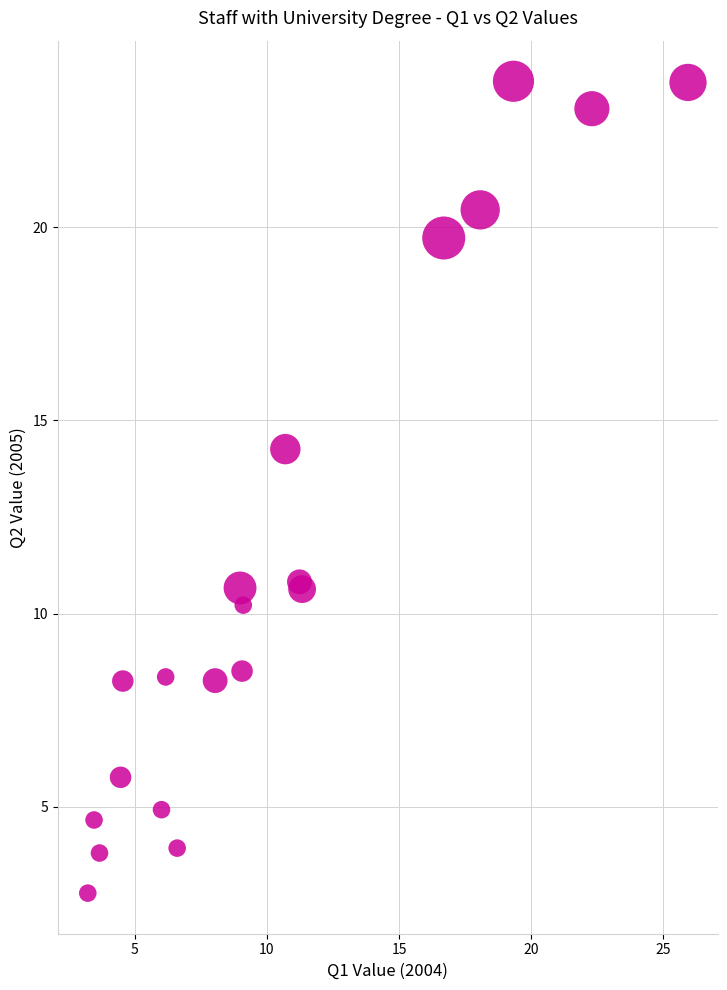

What Y value in the scatter plot is closest to 13?

14.3